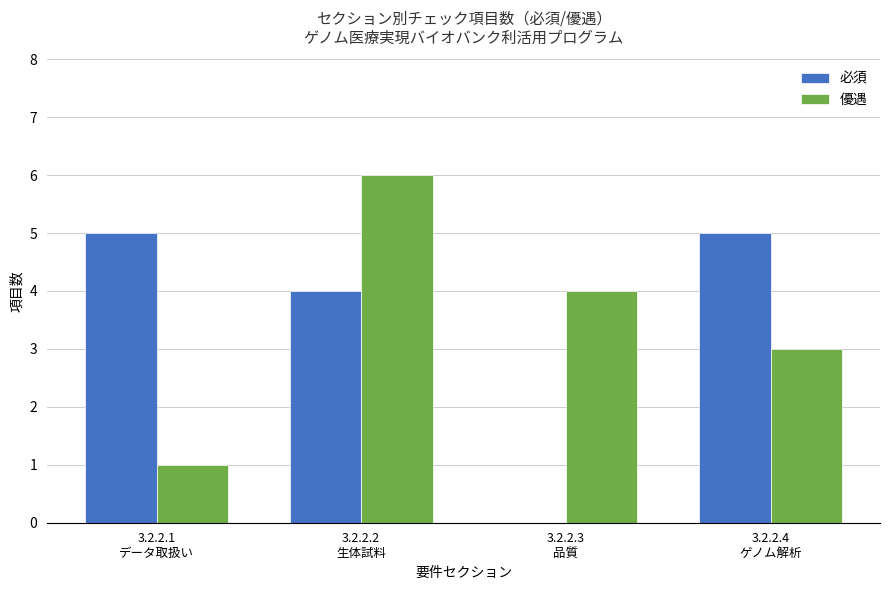

Reading right to left, transcribe all the data shown in this chart.

必須: 5	0	4	5
優遇: 3	4	6	1